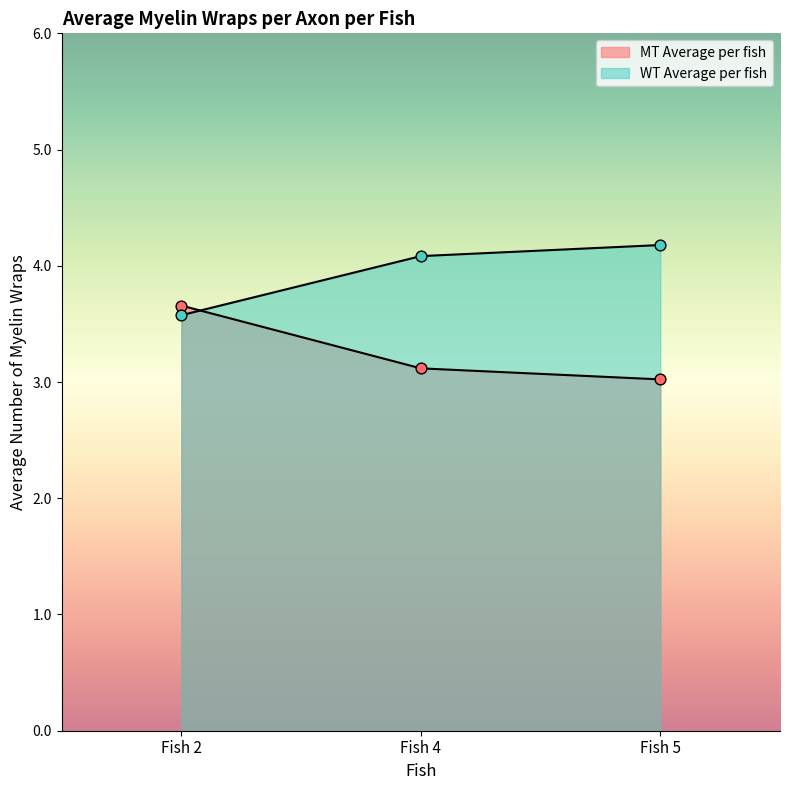

Which series reaches the maximum Y coordinate?

WT Average per fish